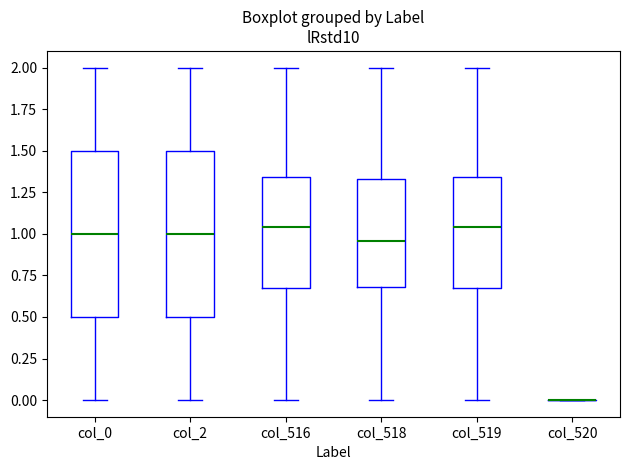

Where is the upper edge of the box for col_0 on the y-axis? The values are not printed on the chart, so give them approximately, as read against the axis.

1.50